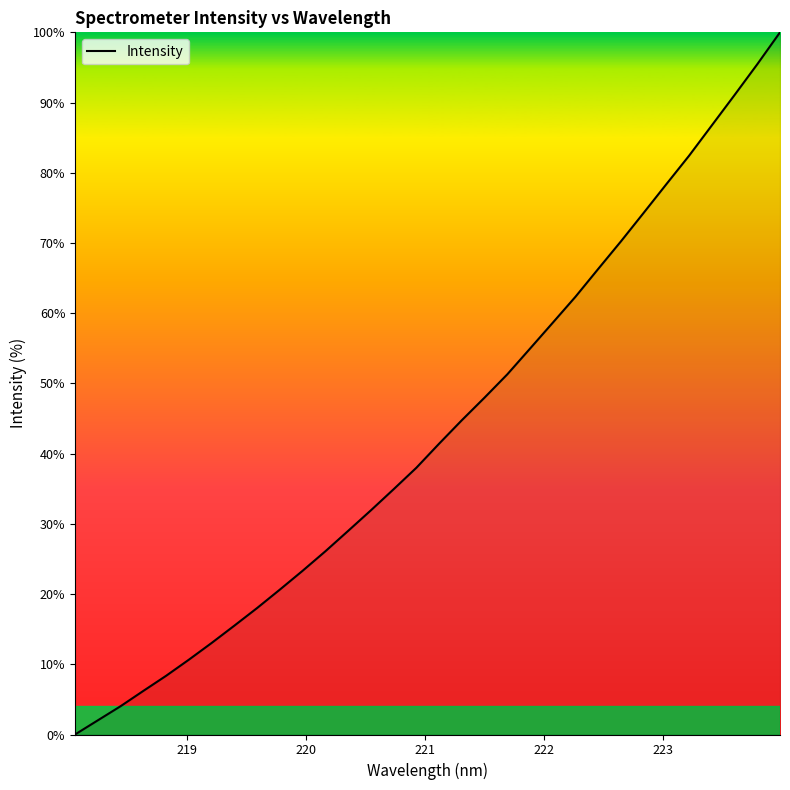

What is the difference between the maximum and minimum values?

100.0